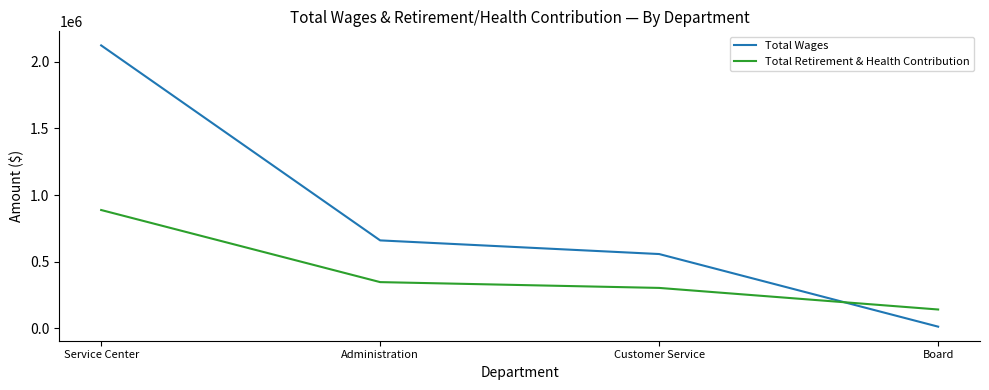

Is the value of Total Wages at Service Center greater than the value of Total Retirement & Health Contribution at Board?

Yes